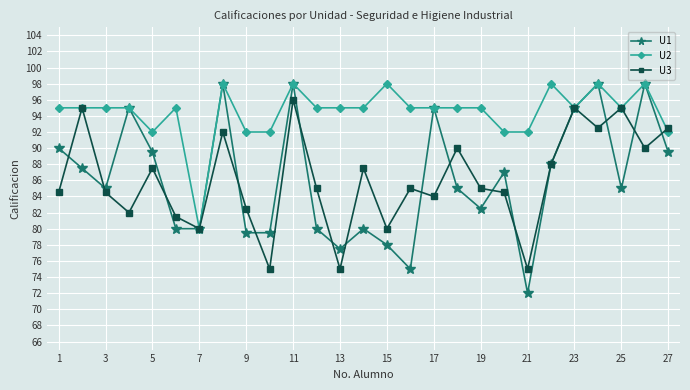

Which series has the widest spread of values?

U1